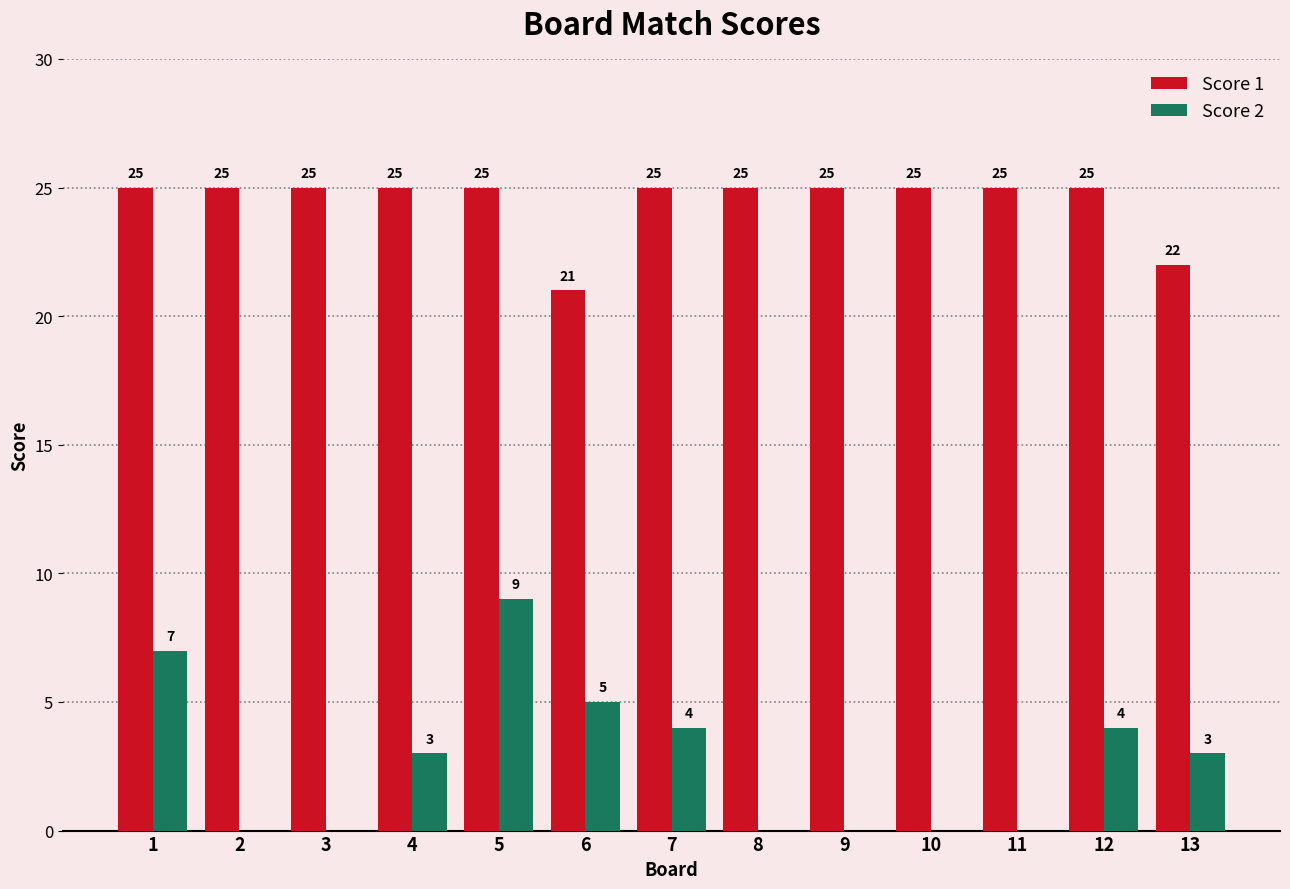

Reading right to left, extract all data points from this chart.

Score 1: 22	25	25	25	25	25	25	21	25	25	25	25	25
Score 2: 3	4	0	0	0	0	4	5	9	3	0	0	7